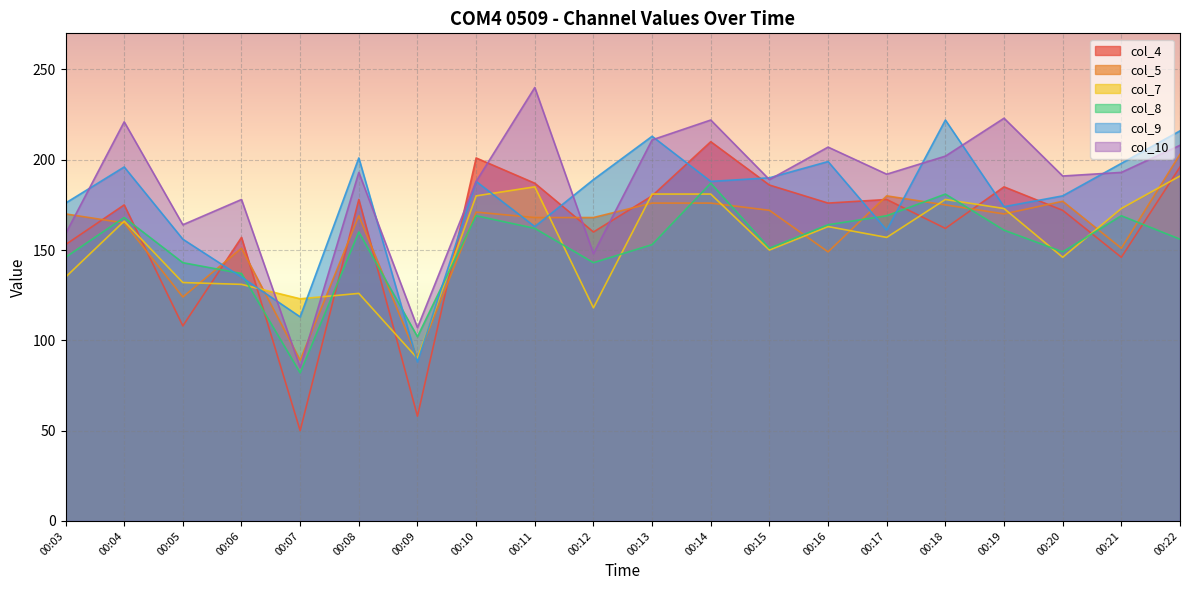

True or false: col_7 has more than 0 interior local peaks.

True